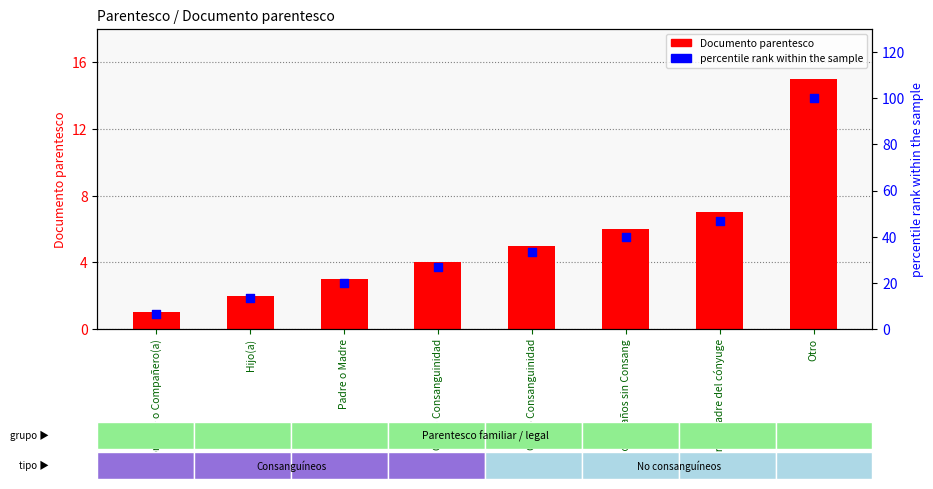

What is the total value across all series at 3er Grado Consanguinidad?

38.3